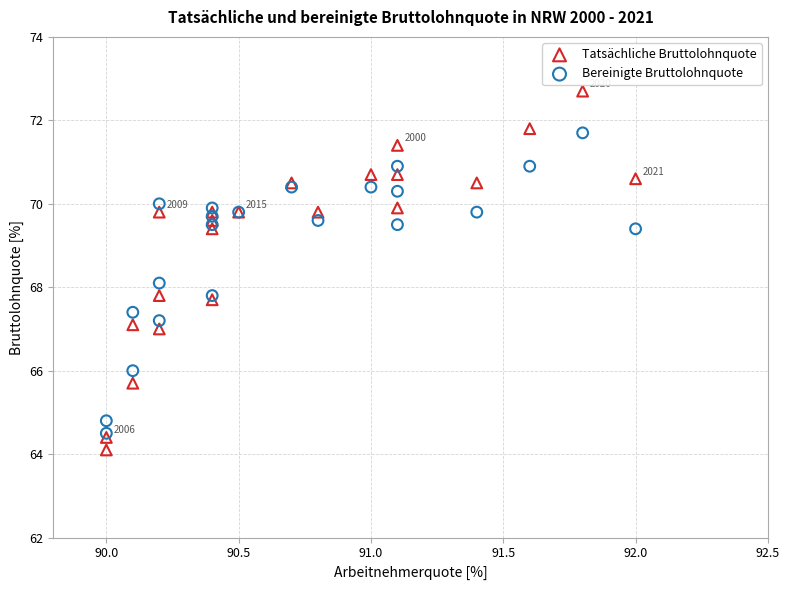

What are all the series names shown in the legend?

Tatsächliche Bruttolohnquote, Bereinigte Bruttolohnquote